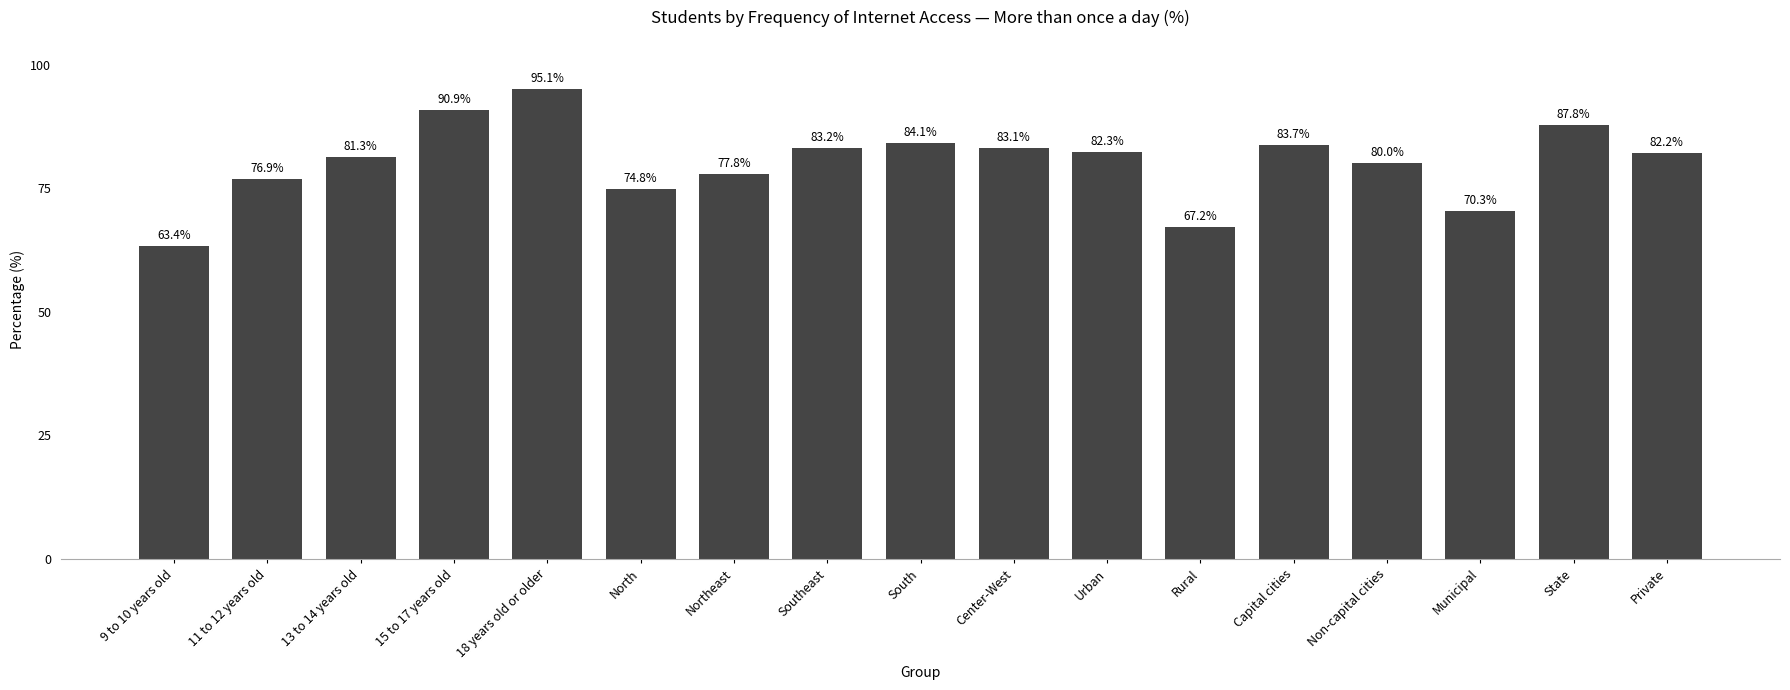

At which label is the value closest to 79?

Non-capital cities